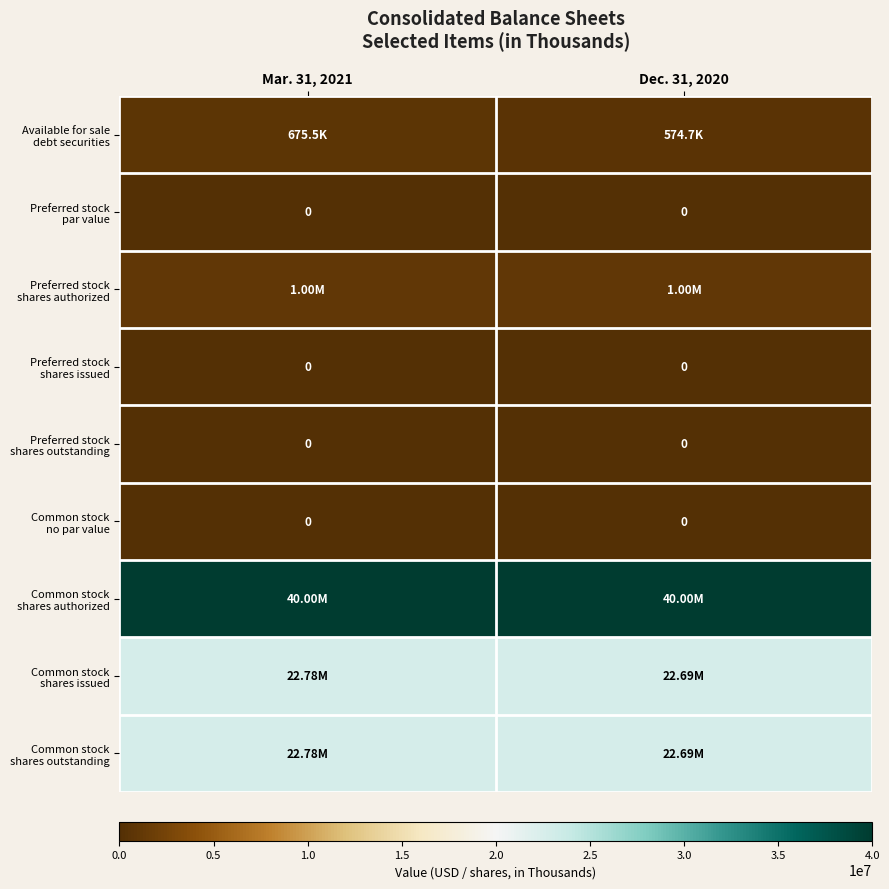

Which label corresponds to the smallest value in the chart?

Mar. 31, 2021